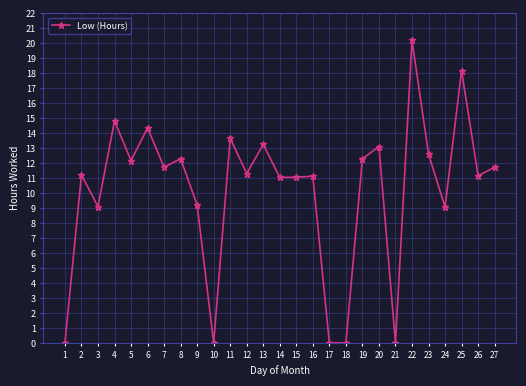

What is the maximum value shown in the chart?

20.2